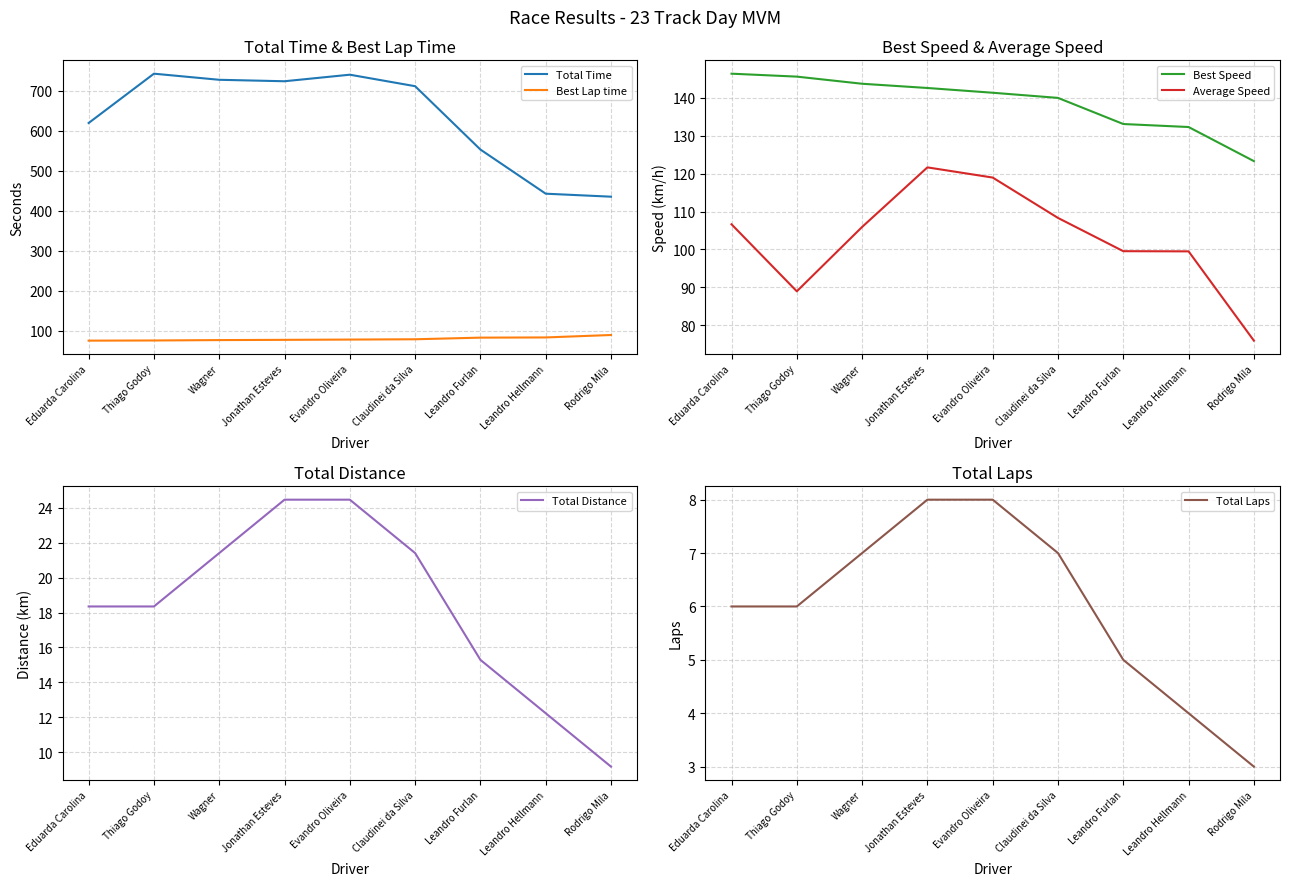

What are all the series names shown in the legend?

Total Time, Best Lap time, Best Speed, Average Speed, Total Distance, Total Laps